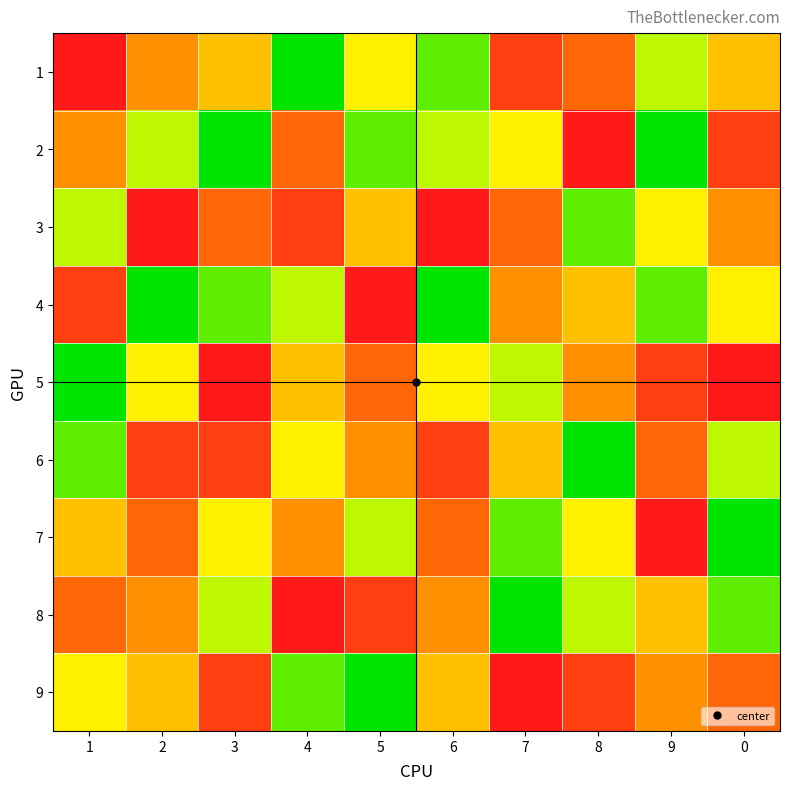

Which series has the largest total across all categories?

4